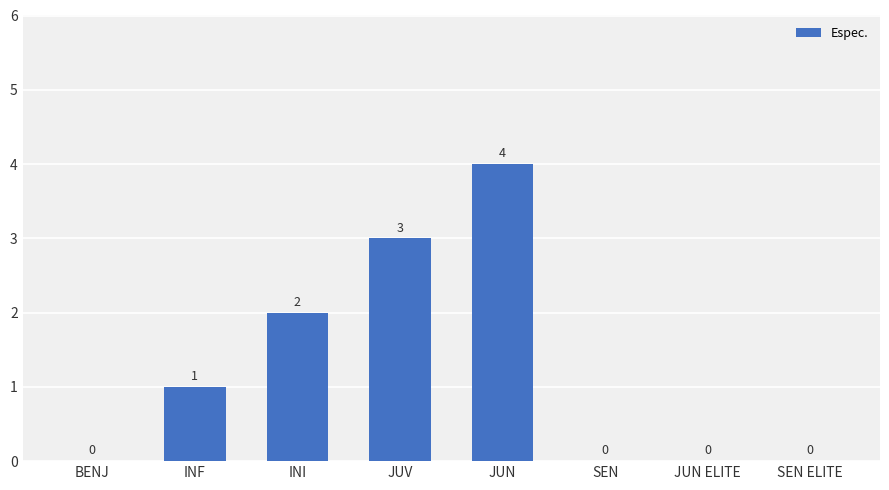

What is the sum of all values?

10